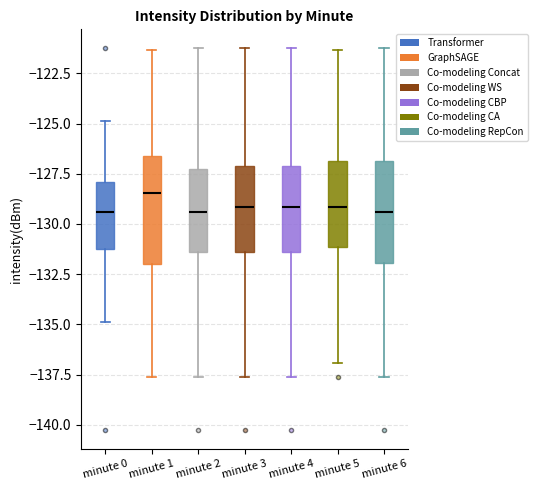

Reading left to right, transcribe this box plot: for each box, give where its median line is, the range the box spans, and where its two whiskers end, as read against the y-axis. The values are not printed on the chart, so give them approximately, as read against the axis.

minute 0: median -129.5, box -131.0 to -128.0, whiskers -135.0 to -125.0
minute 1: median -128.5, box -132.0 to -126.5, whiskers -137.5 to -121.5
minute 2: median -129.5, box -131.5 to -127.5, whiskers -137.5 to -121.5
minute 3: median -129.0, box -131.5 to -127.0, whiskers -137.5 to -121.5
minute 4: median -129.0, box -131.5 to -127.0, whiskers -137.5 to -121.5
minute 5: median -129.0, box -131.0 to -127.0, whiskers -137.0 to -121.5
minute 6: median -129.5, box -132.0 to -127.0, whiskers -137.5 to -121.5